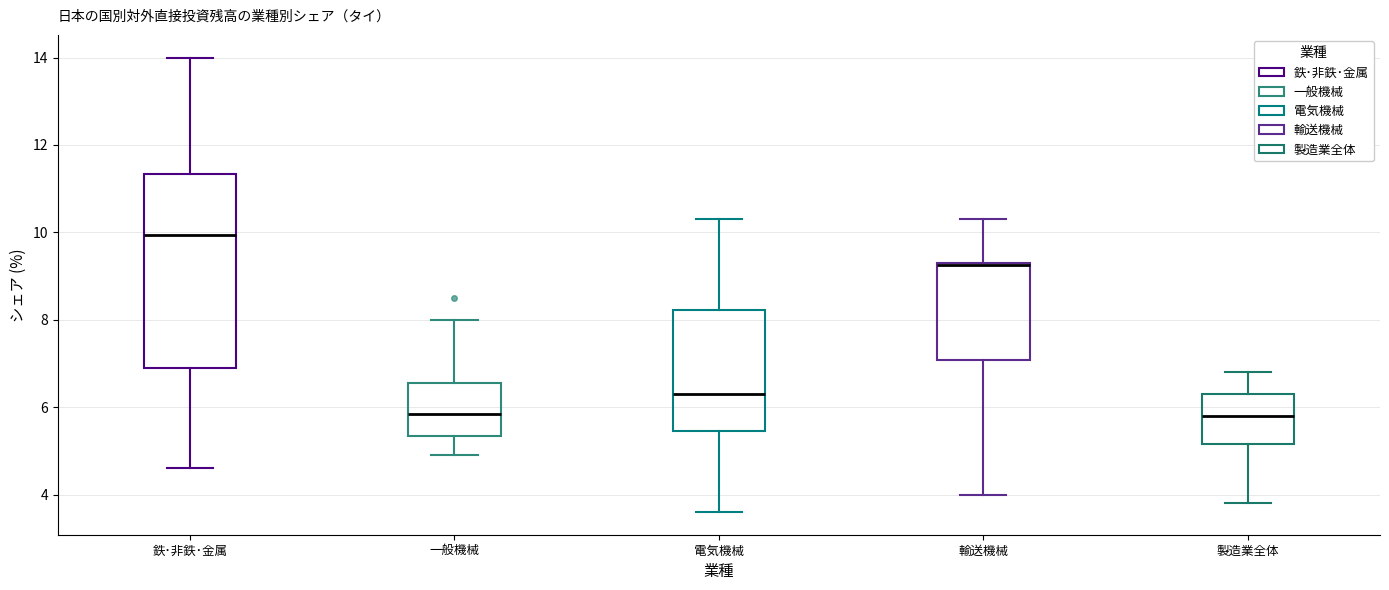

Which box is the tallest, from its lower edge to its upper edge?

鉄･非鉄･金属